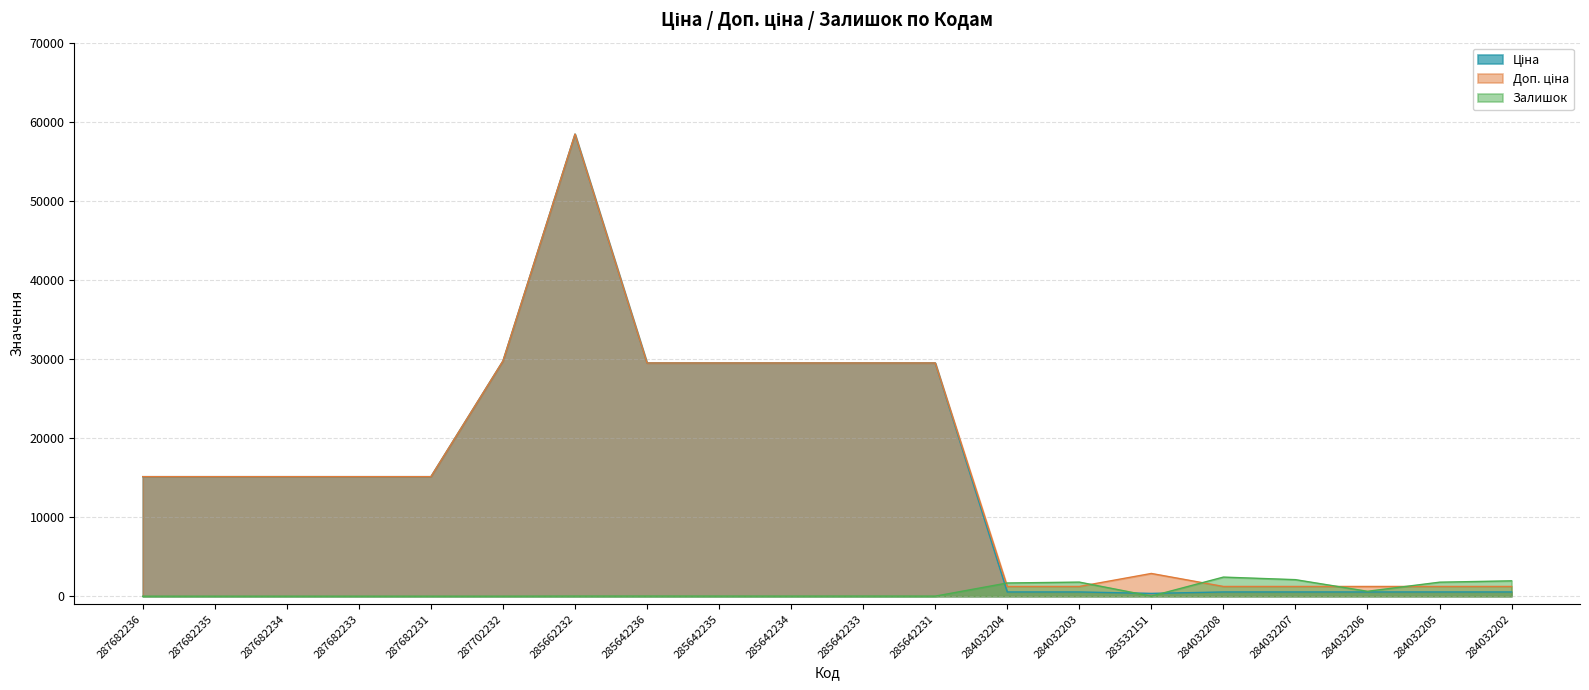

In Ціна, how many points are higher than both neighbors (excluding endpoints)?

1